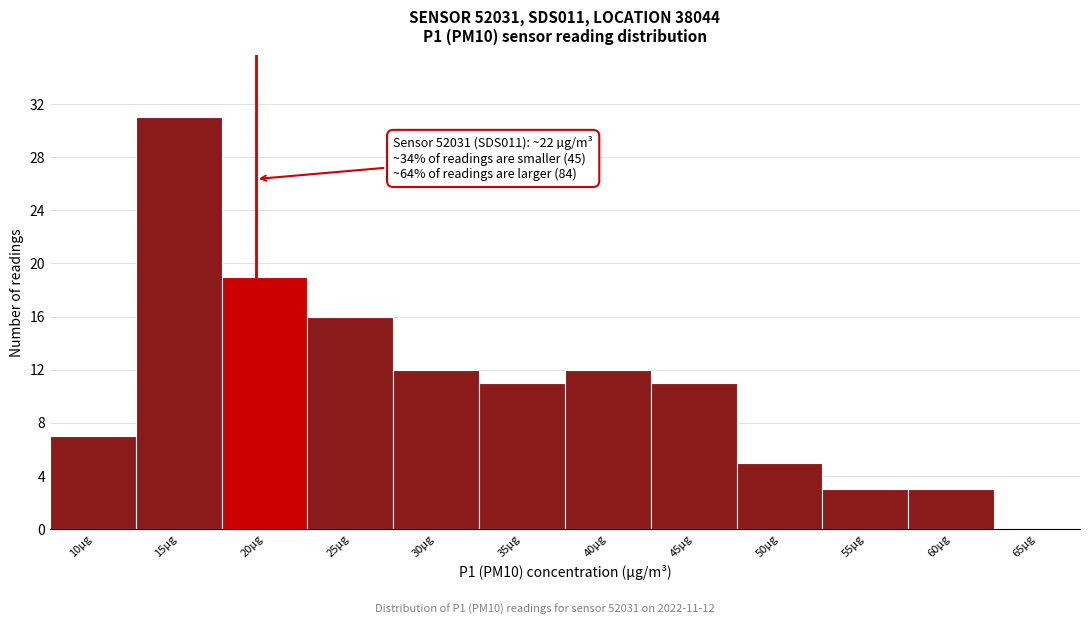

Reading left to right, list all the values displayed in this chart.

10µg=7	15µg=31	20µg=19	25µg=16	30µg=12	35µg=11	40µg=12	45µg=11	50µg=5	55µg=3	60µg=3	65µg=0